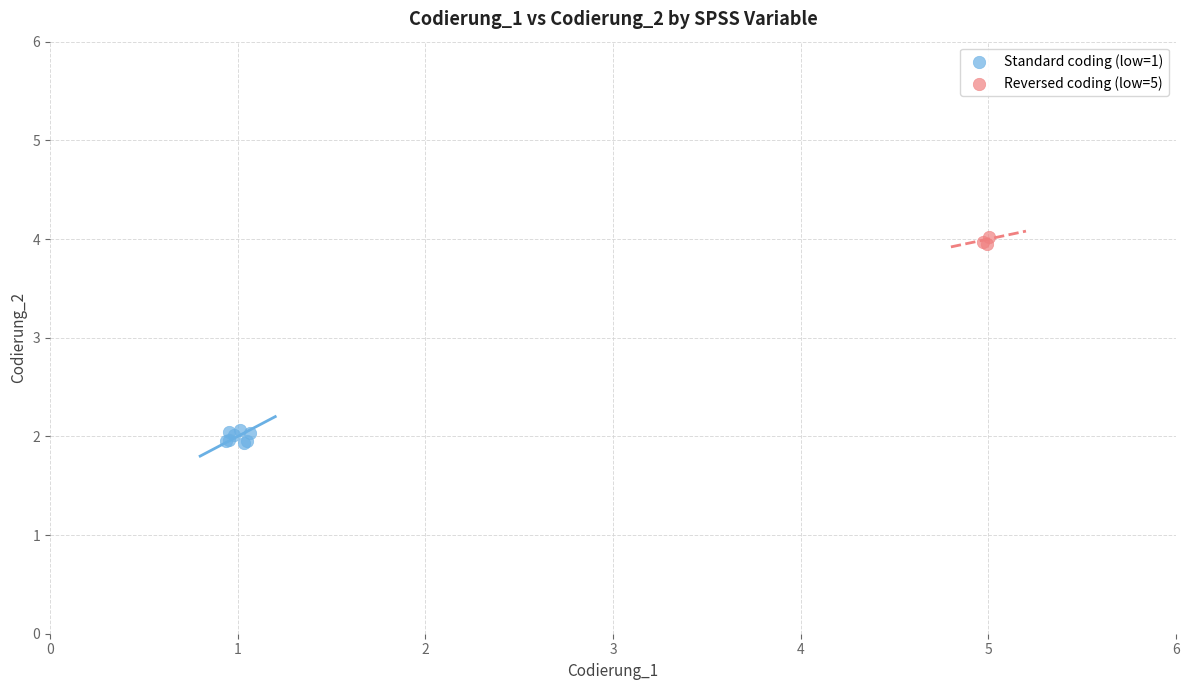

What are all the series names shown in the legend?

Standard coding (low=1), Reversed coding (low=5)